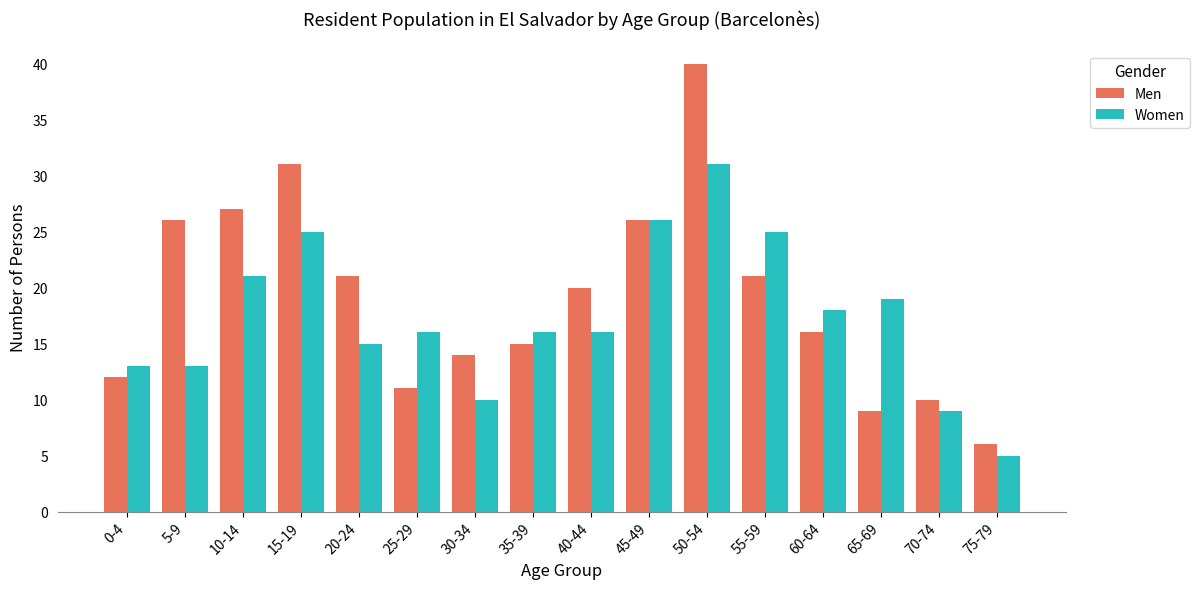

Rank the series at 20-24 from lowest to highest value.

Women, Men